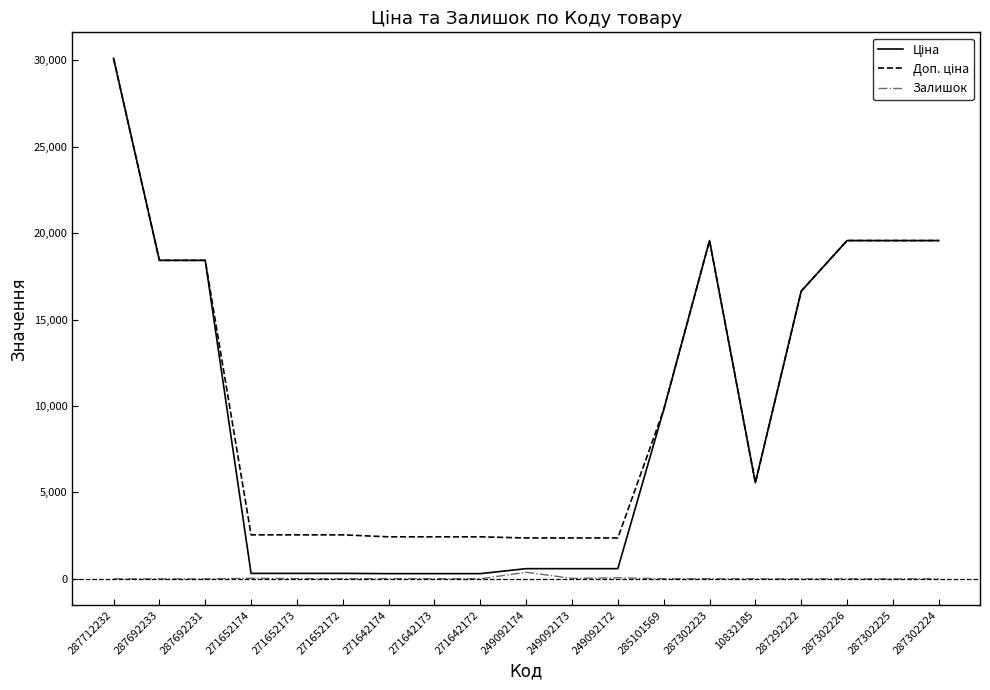

Is it true that Залишок equals 29.0 at 249092173?

True